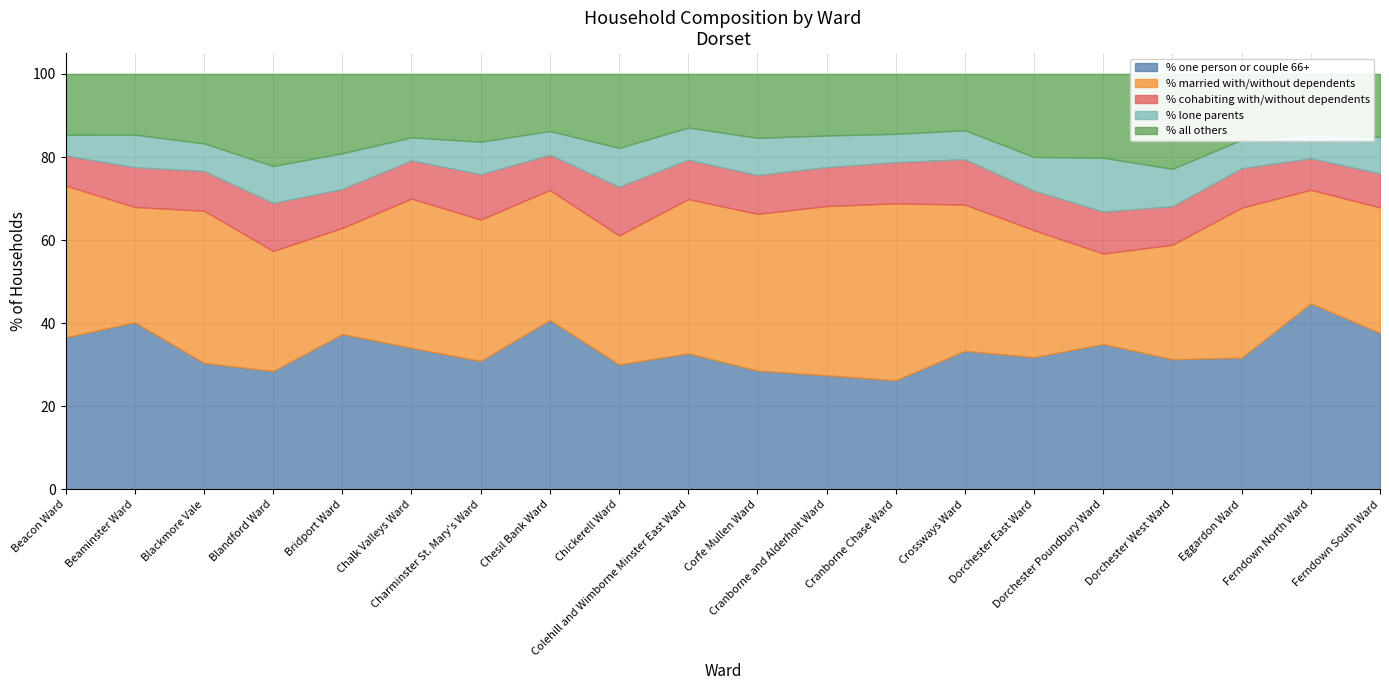

Where is the first local maximum for % lone parents?

Beaminster Ward